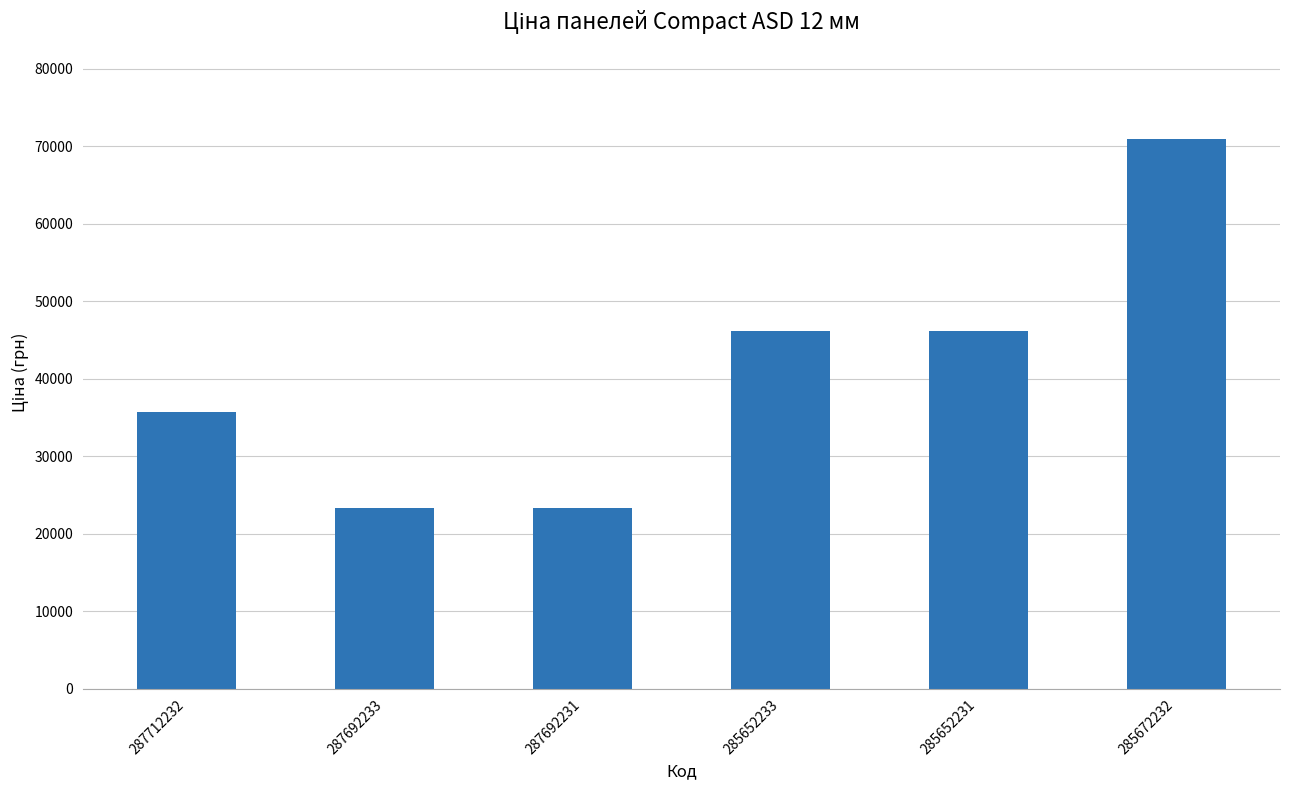

What is the label of the 2nd bar from the left?

287692233